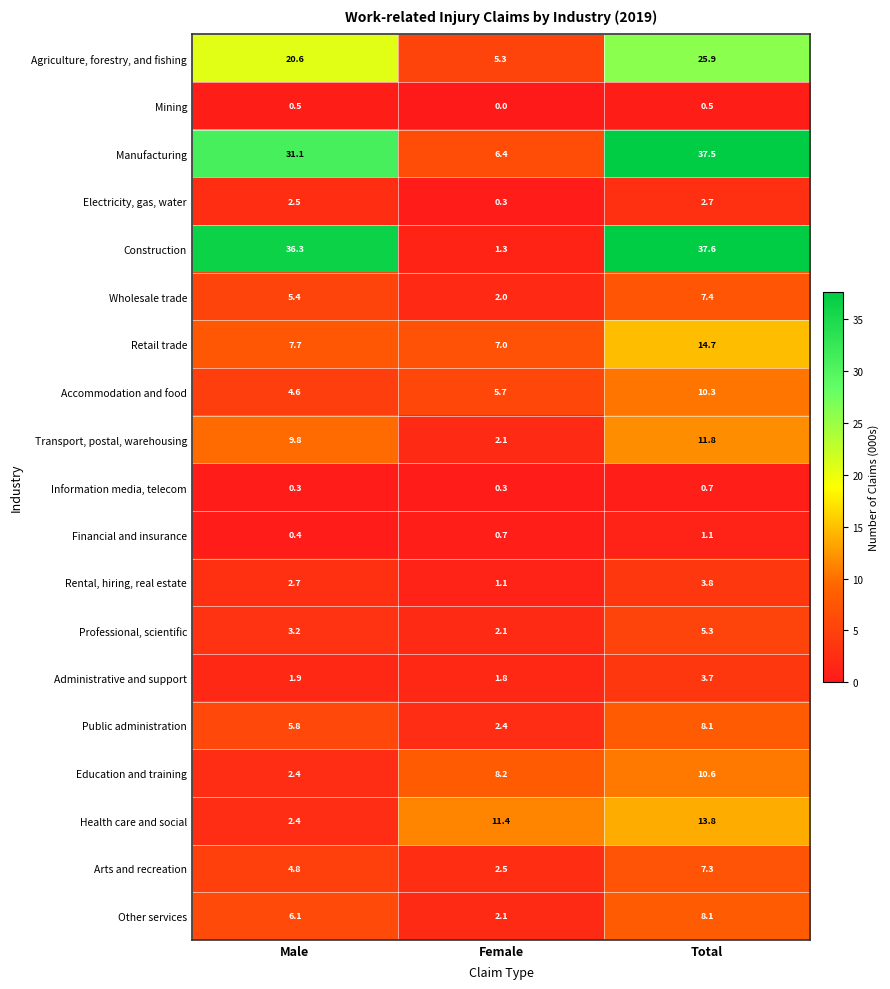

What is the spread (max minus min) of values at Total?

37.1